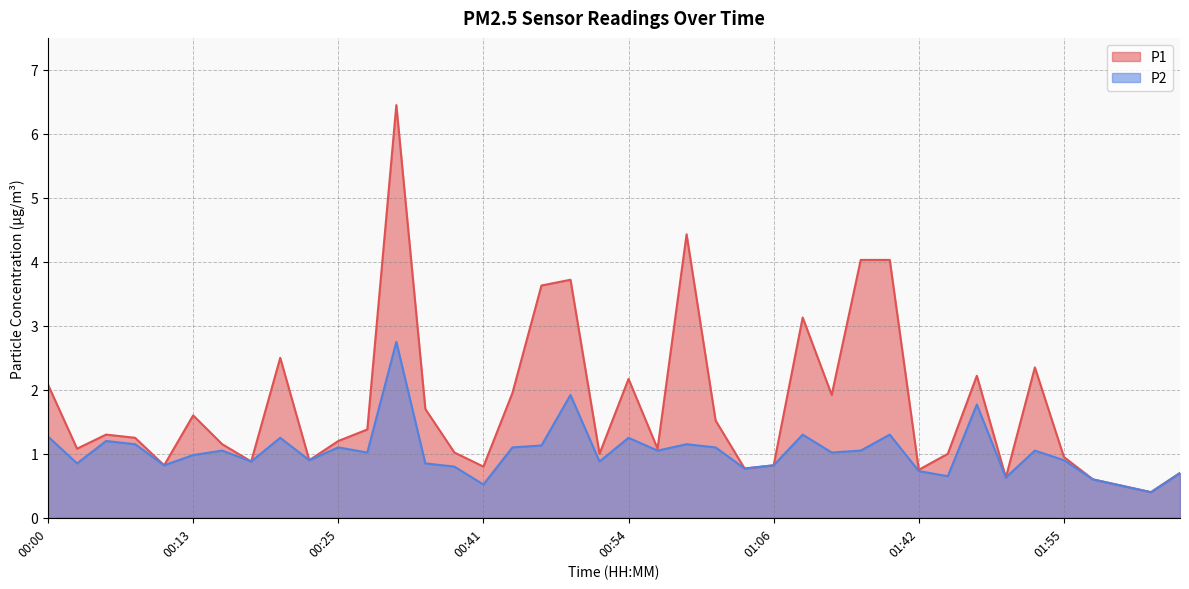

True or false: P1 and P2 cross at least once.

False